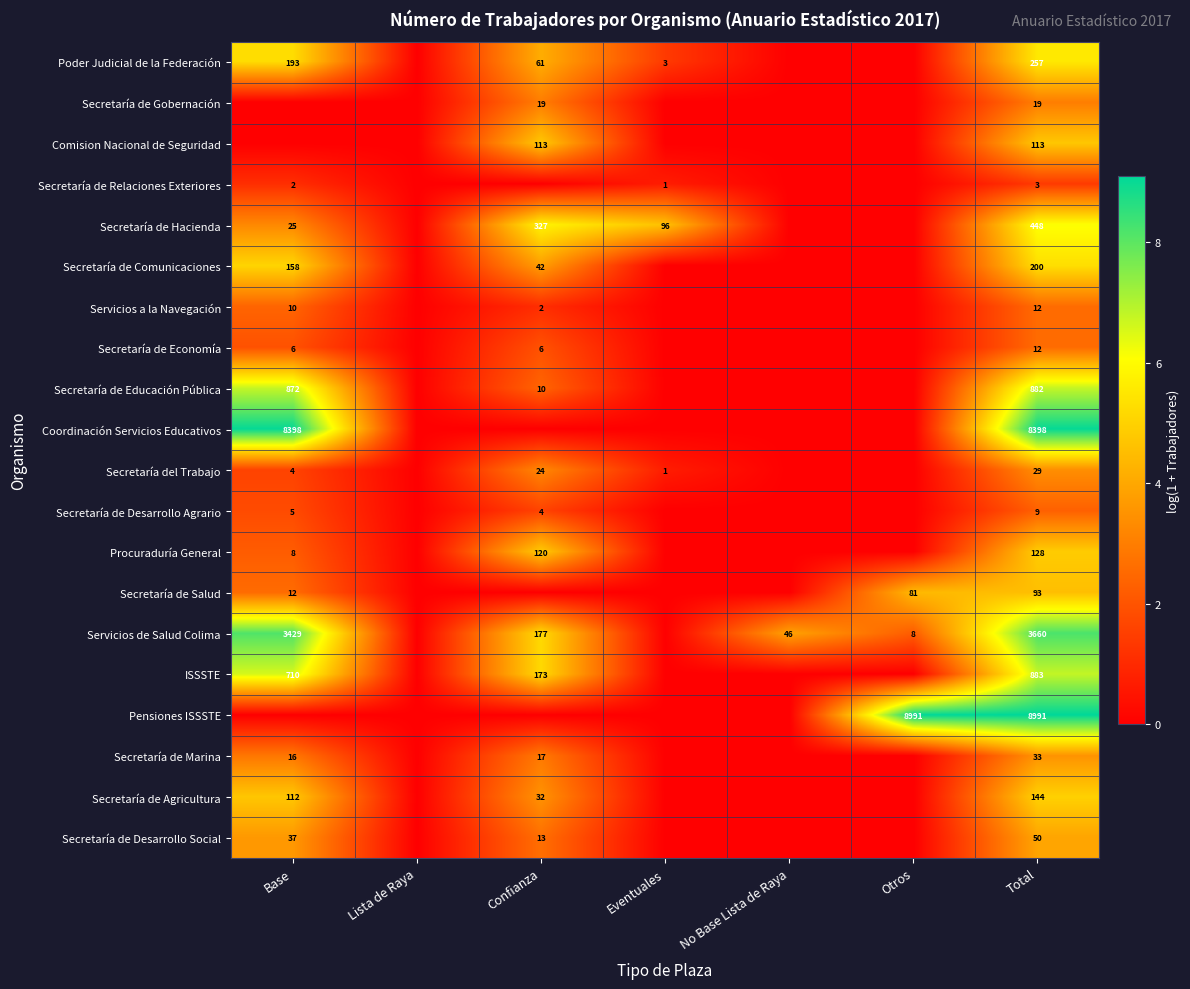

Is the value of Secretaría del Trabajo at Eventuales greater than the value of Servicios de Salud Colima at Otros?

No